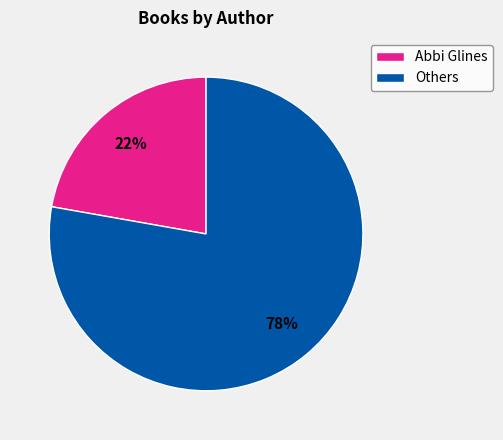

What is the ratio of the value at Others to the value at Abbi Glines?

3.5